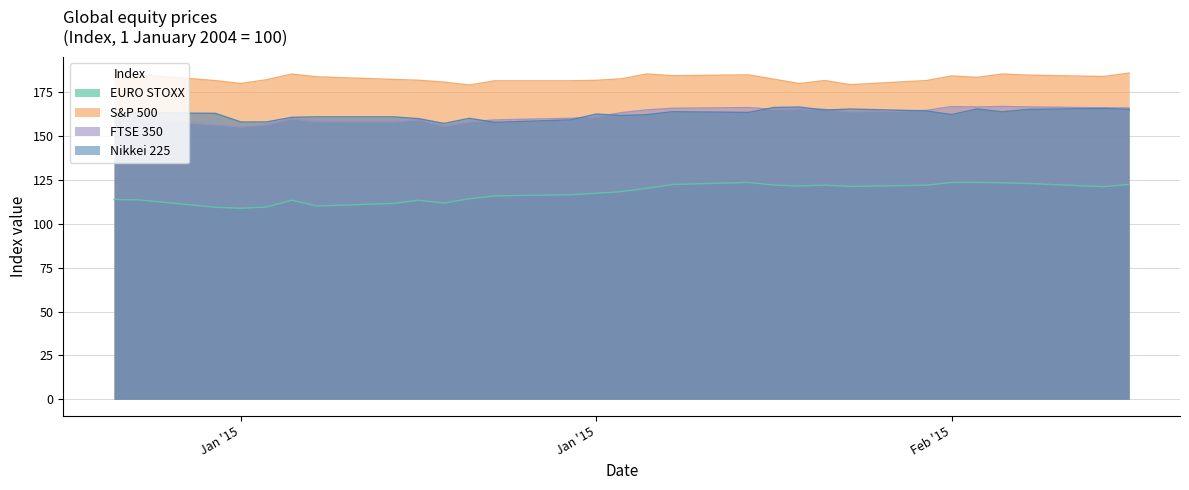

What is the difference between the second highest and second lowest values in the Nikkei 225 series?

8.5